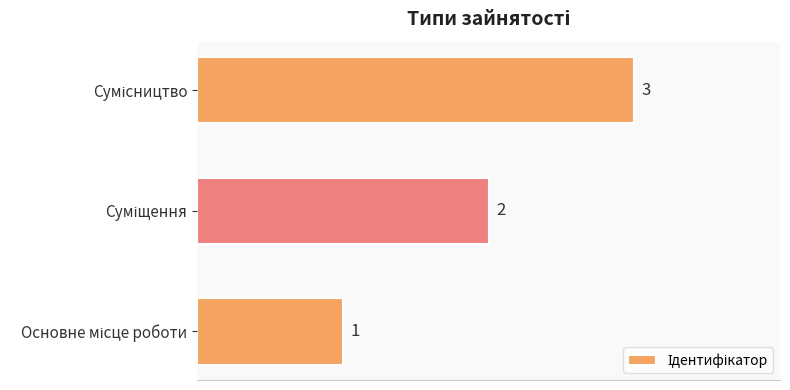

What is the sum of all values?

6